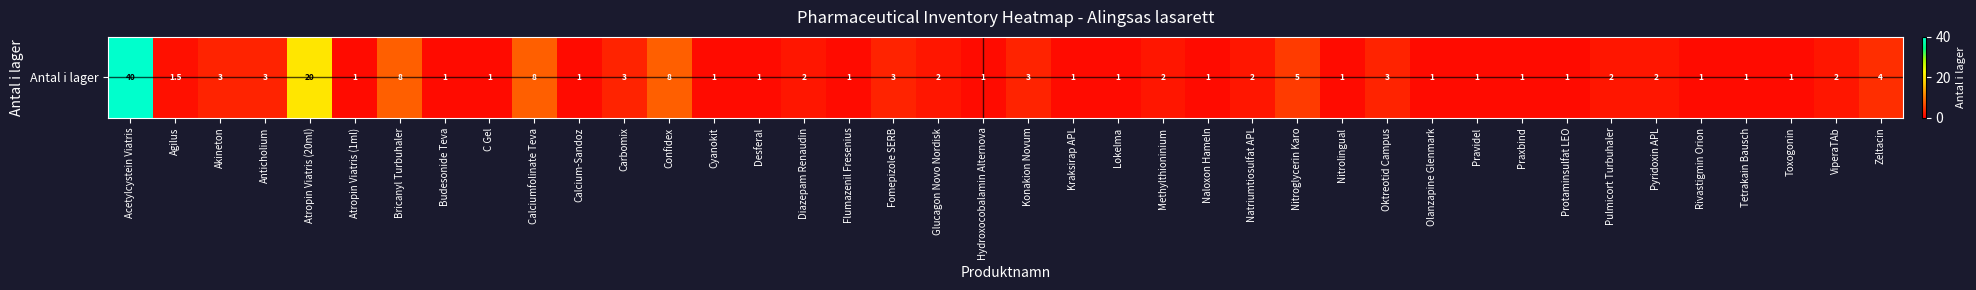

Where is the data nearest to the value 20?

Atropin Viatris (20ml)